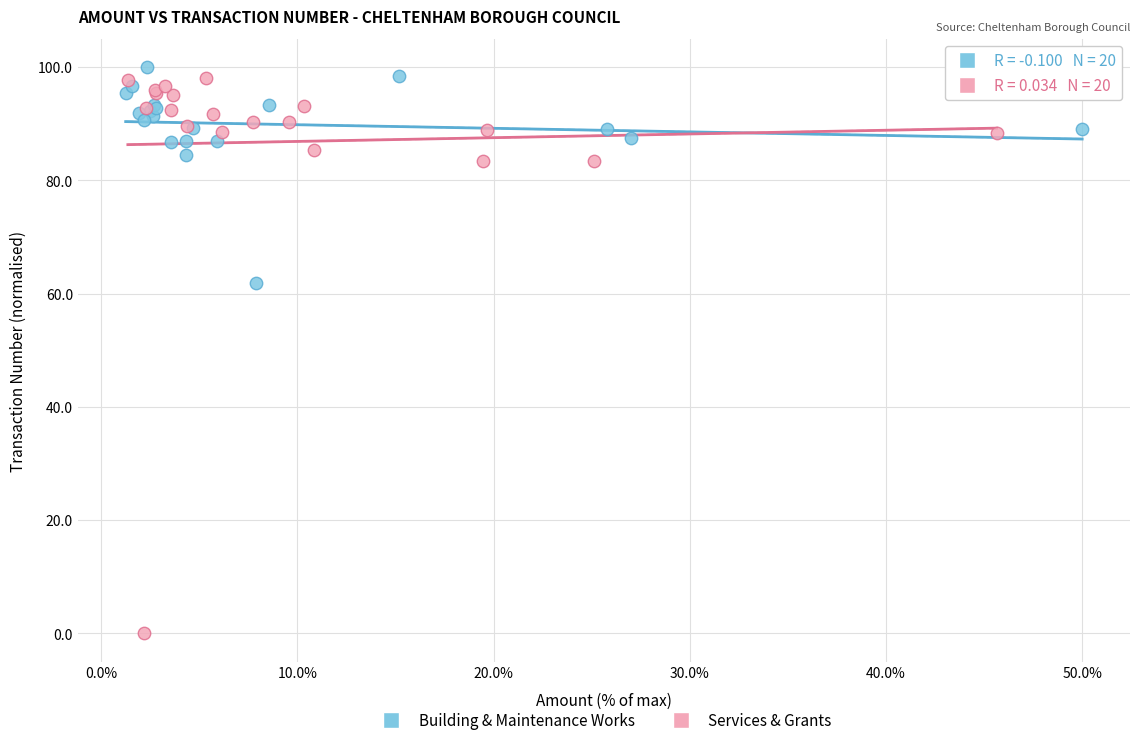

Which series has the largest Y range (max minus min)?

Services & Grants